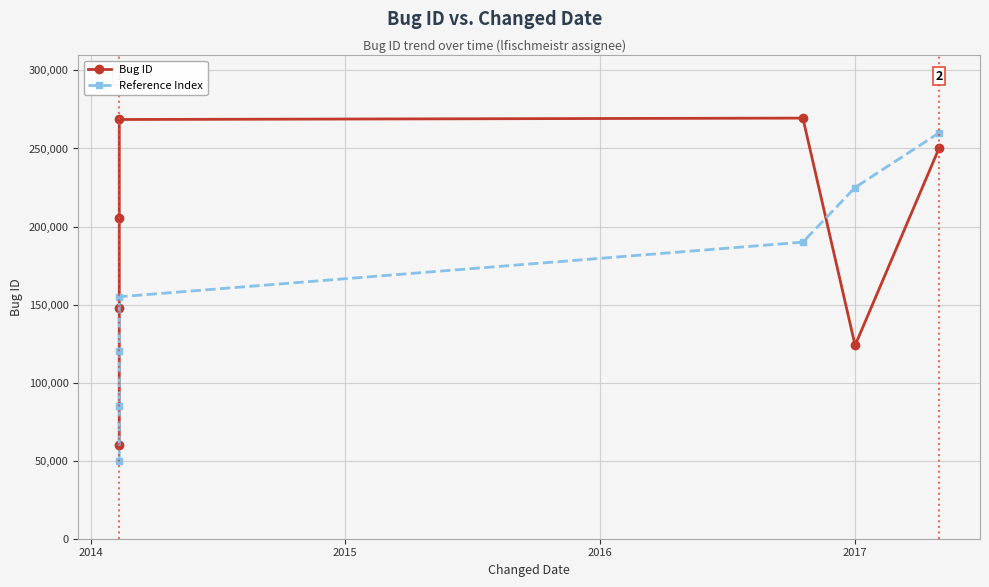

How many data points in Bug ID are less than 205754?

3